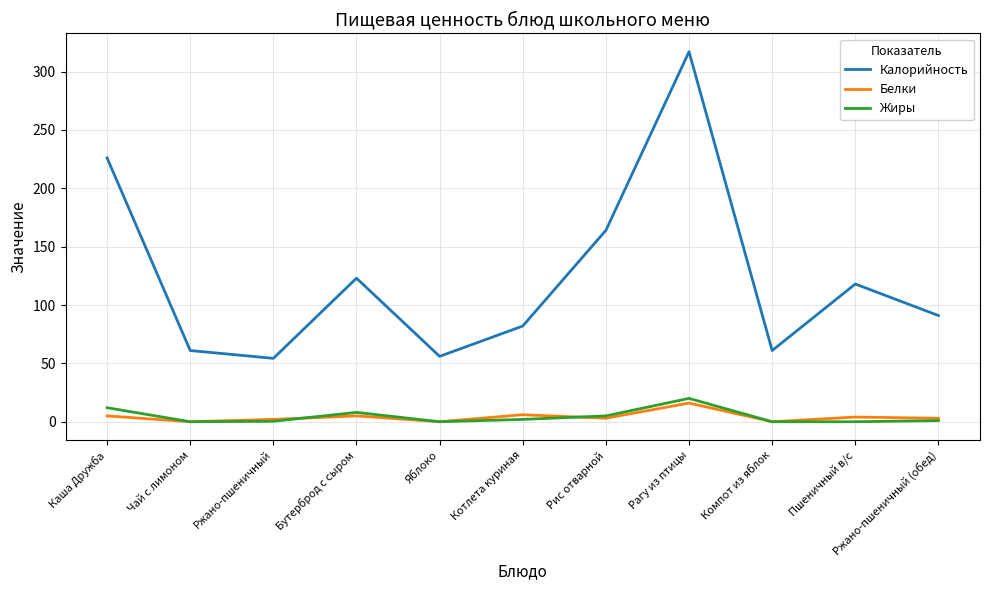

What is the sum of all Жиры values?

48.4